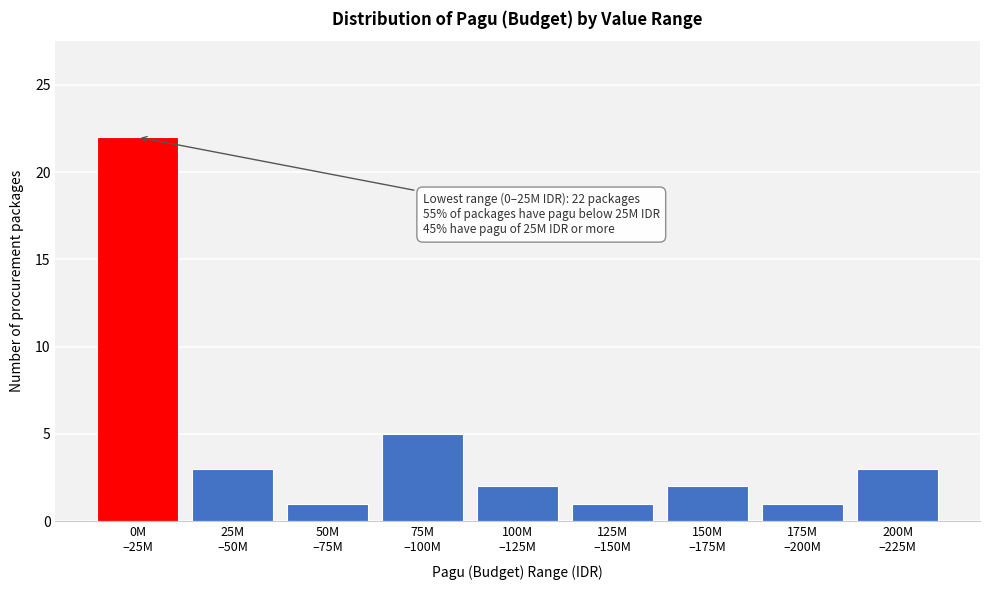

Reading left to right, what are all the values shown in this chart?

22	3	1	5	2	1	2	1	3